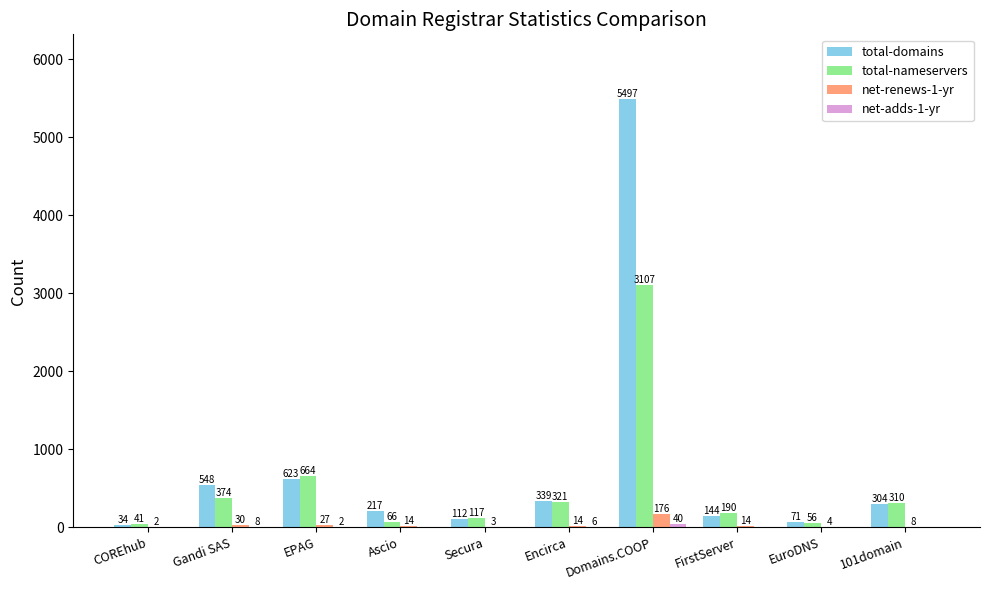

At which category does the chart reach its peak across all series?

Domains.COOP